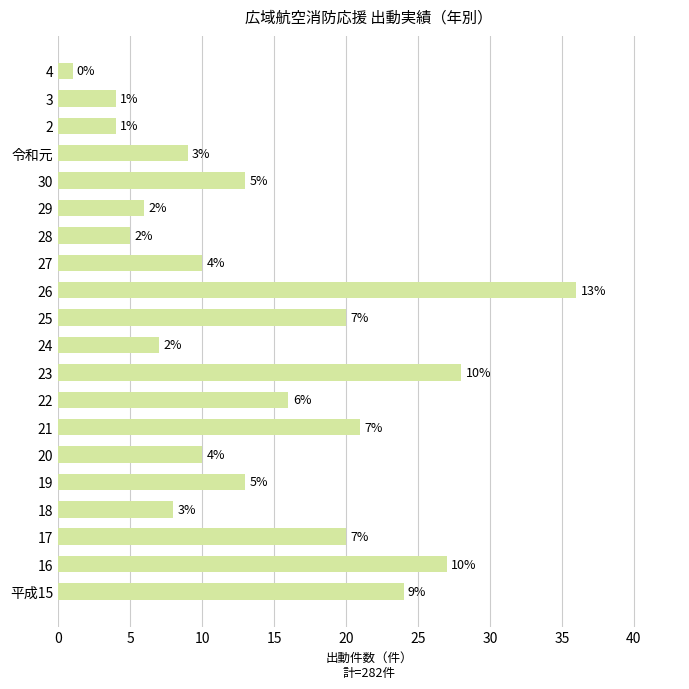

Are the bars grouped side by side (vs. stacked)?

No